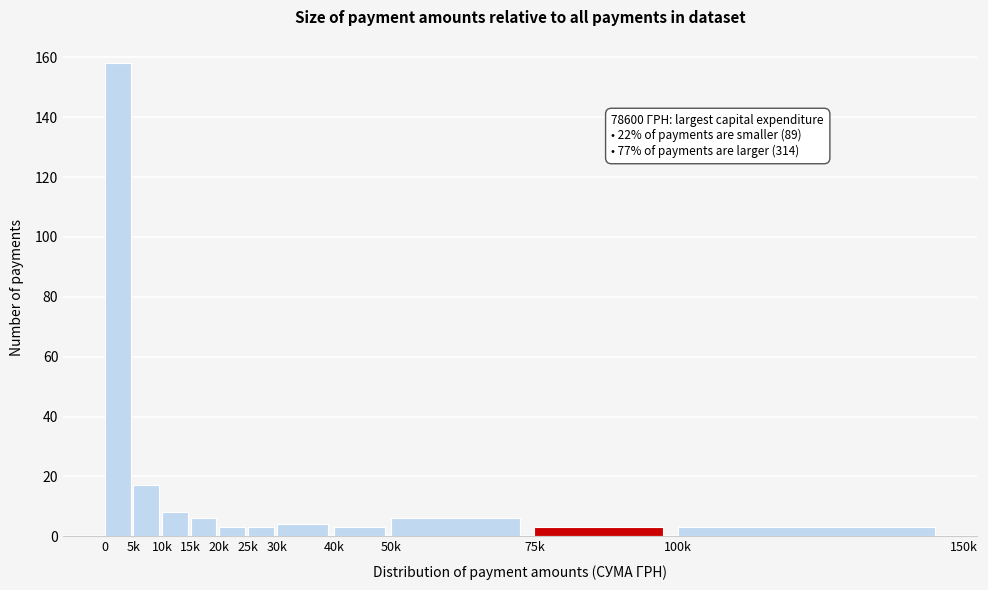

Reading left to right, what are all the values shown in this chart?

0=158	5k=17	10k=8	15k=6	20k=3	25k=3	30k=4	40k=3	50k=6	75k=3	100k=3